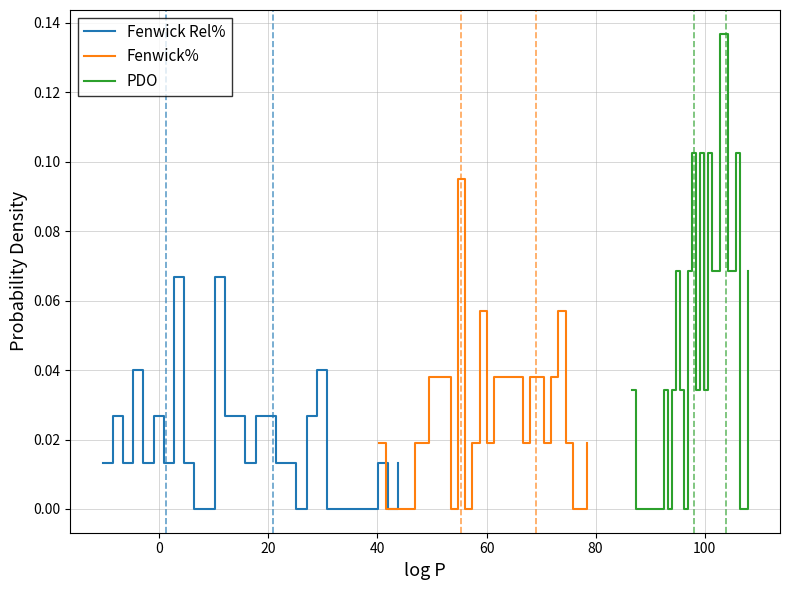

How many interior local valleys does the PDO series have?

5